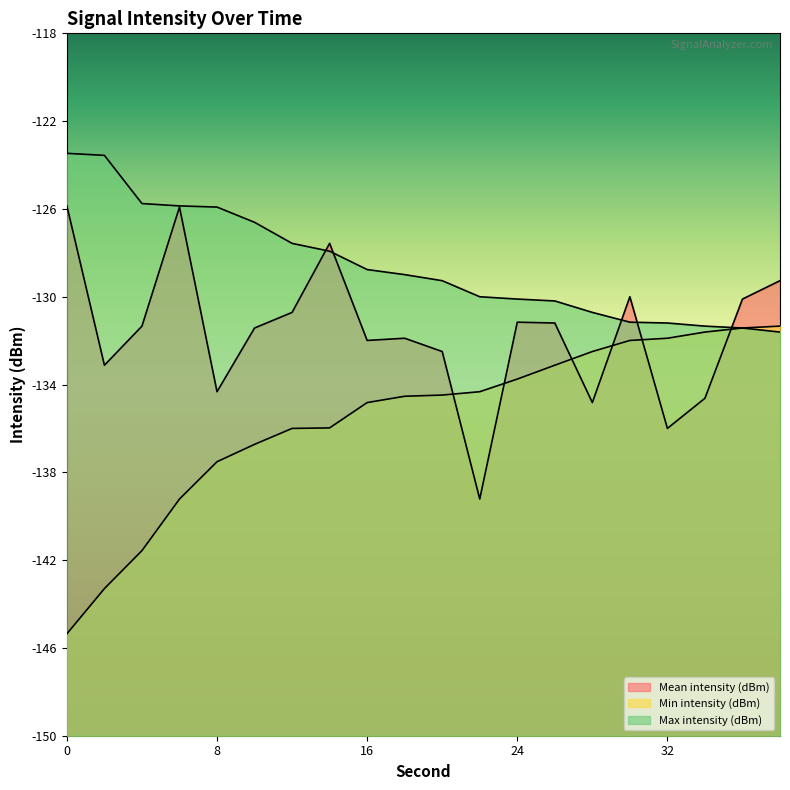

True or false: Mean intensity (dBm) has a value of -195.1 at 12.

False